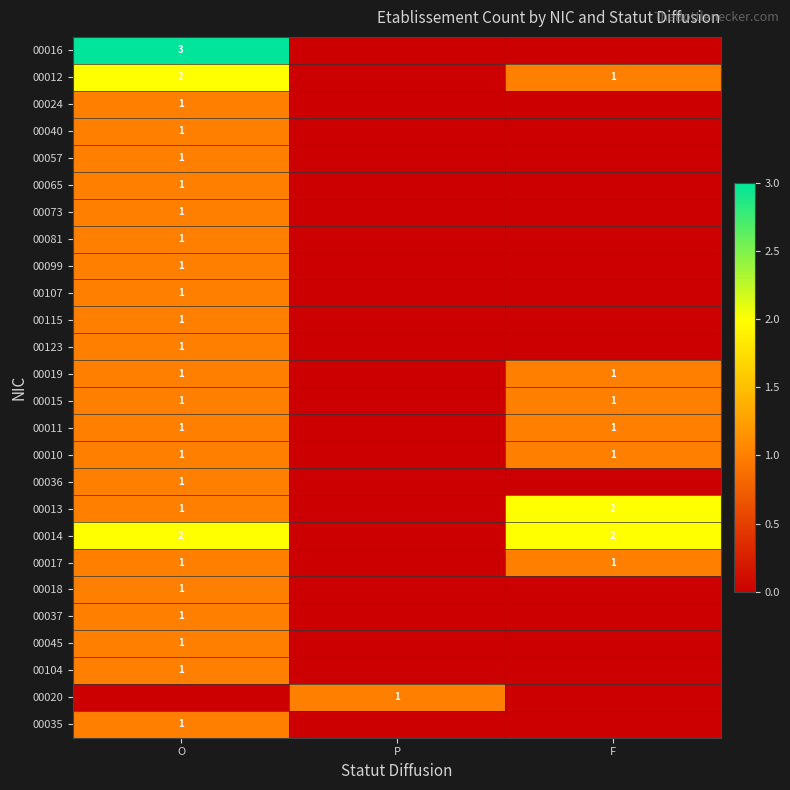

The 00012 series shows 1 at O. True or false?

False